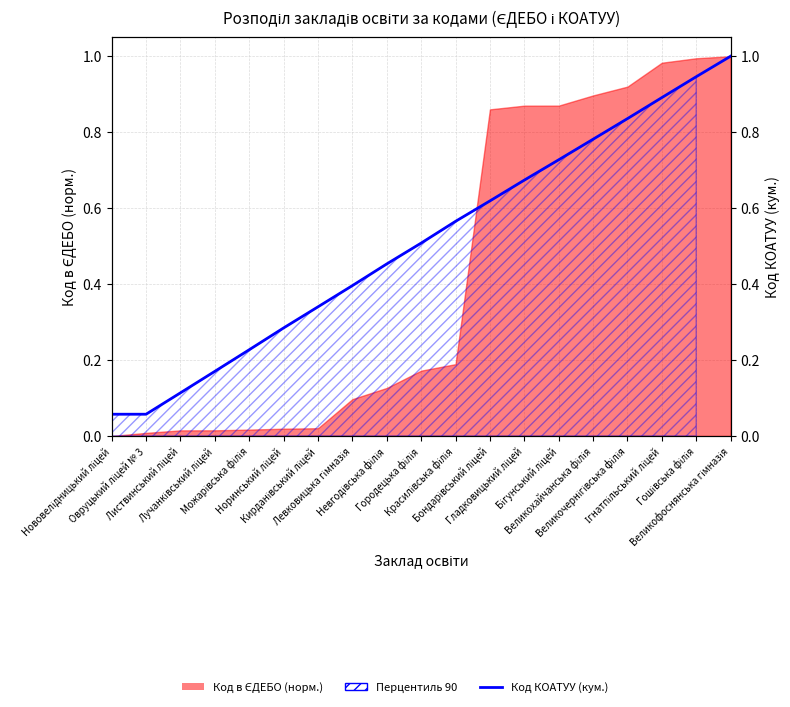

The chart shows a value of 0.6 at Гошівська філія. True or false?

False